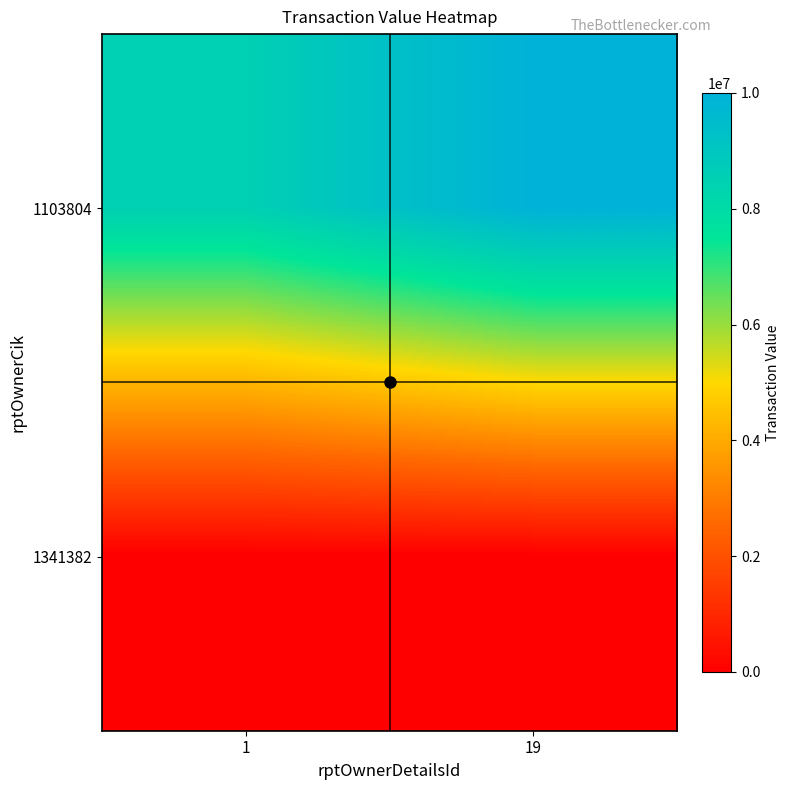

Reading left to right, extract all data points from this chart.

1103804: 1=8538385	19=10000000
1341382: 1=0	19=0